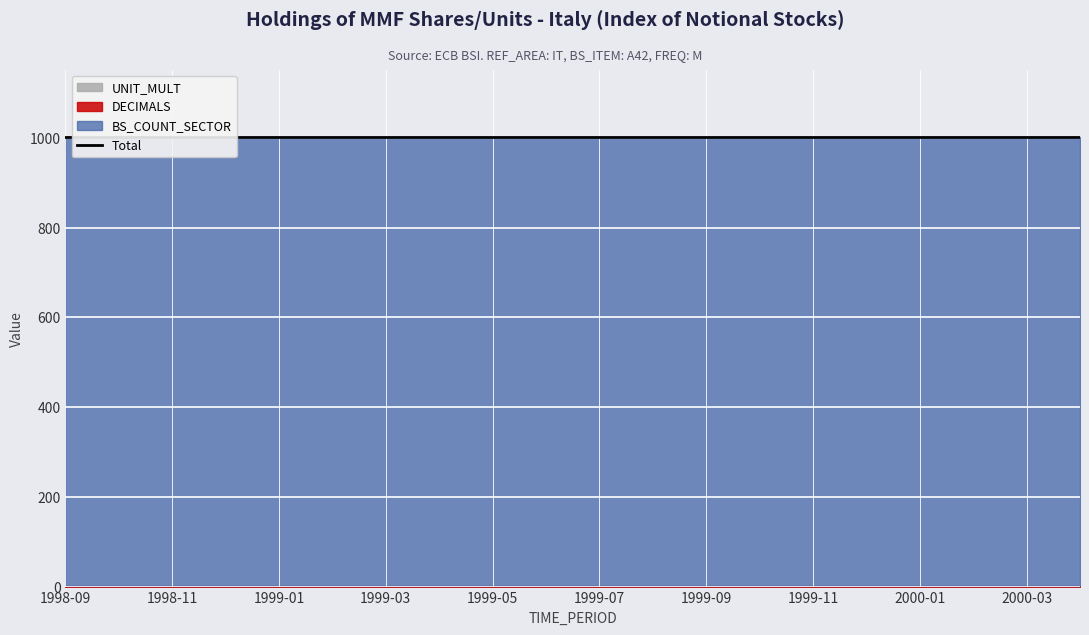

What position from the left is 1999-05?

9